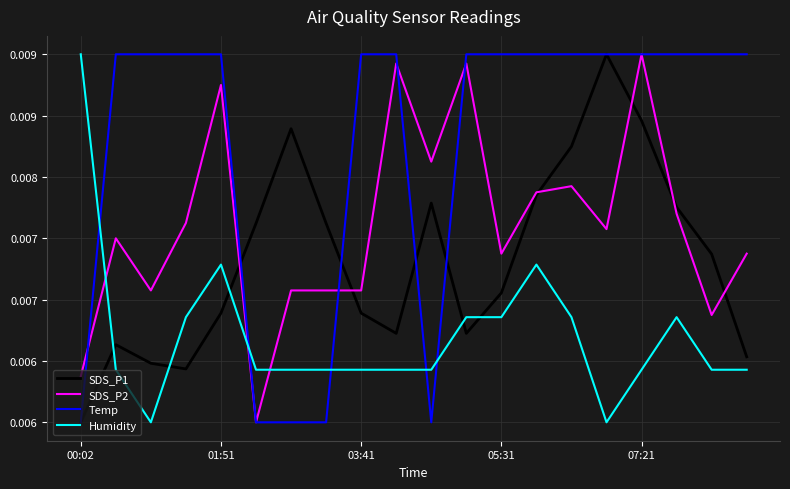

How many interior local peaks does the SDS_P2 series have?

6